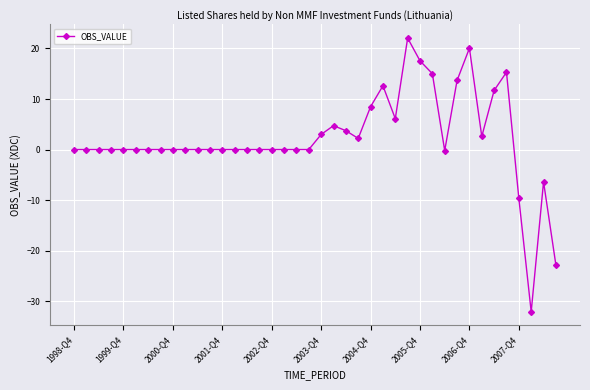

What is the difference between the second highest and second lowest values?

42.9